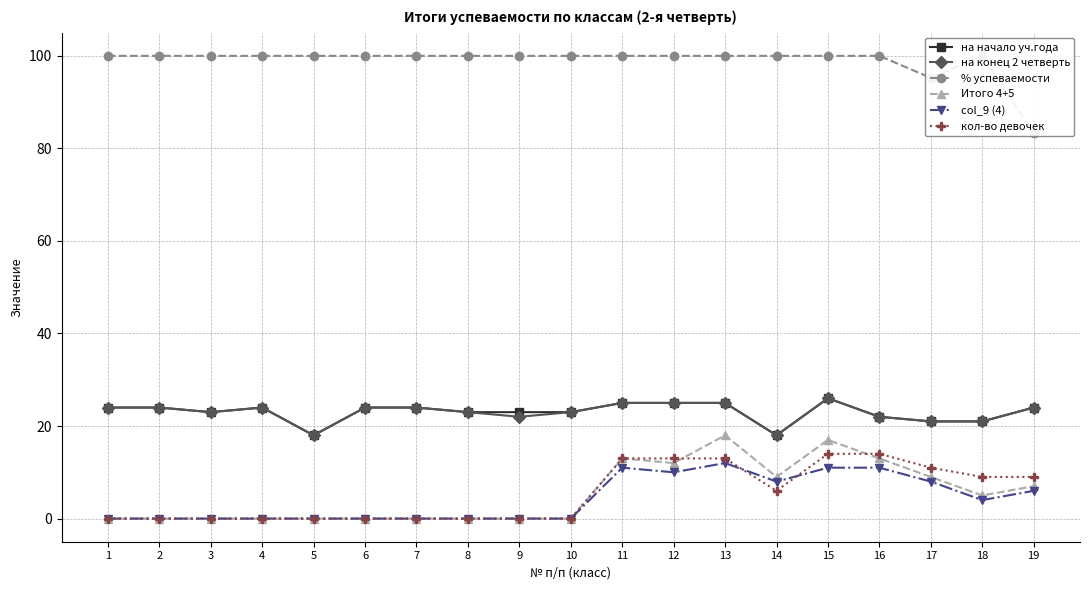

Count the number of categories in the chart.

19